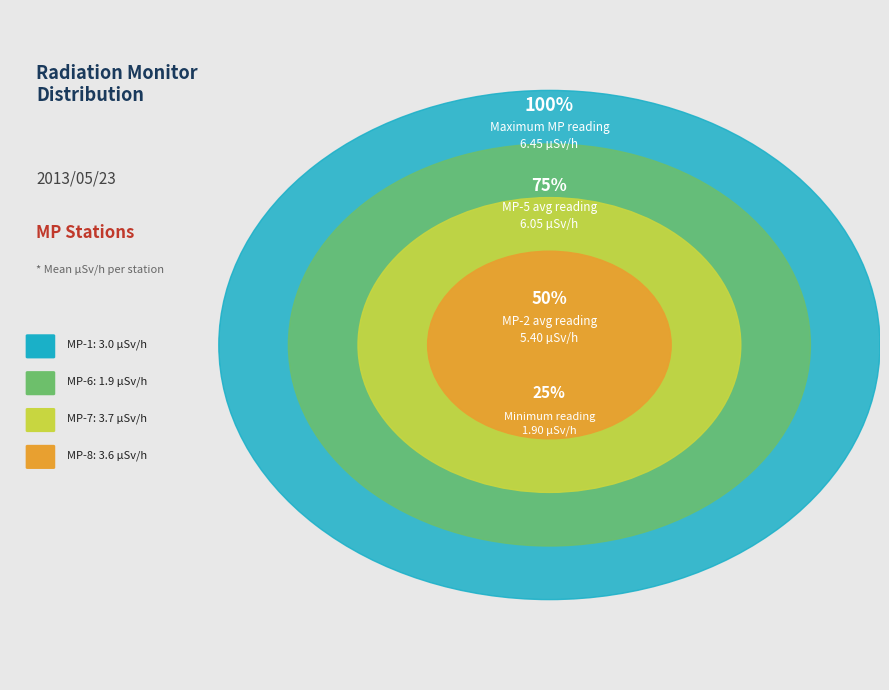

Is there any slice that represents more than half of the pie?

No